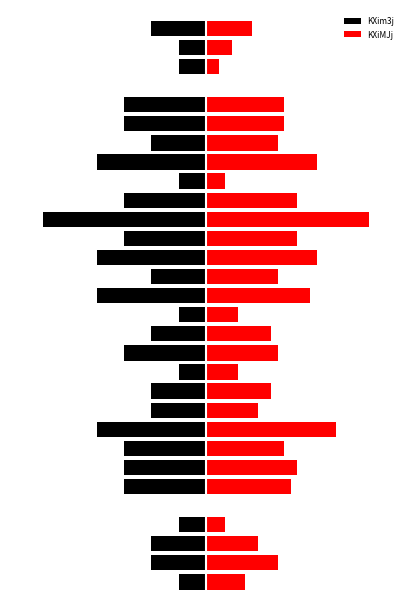

Which series has the largest total across all categories?

KXiMJj